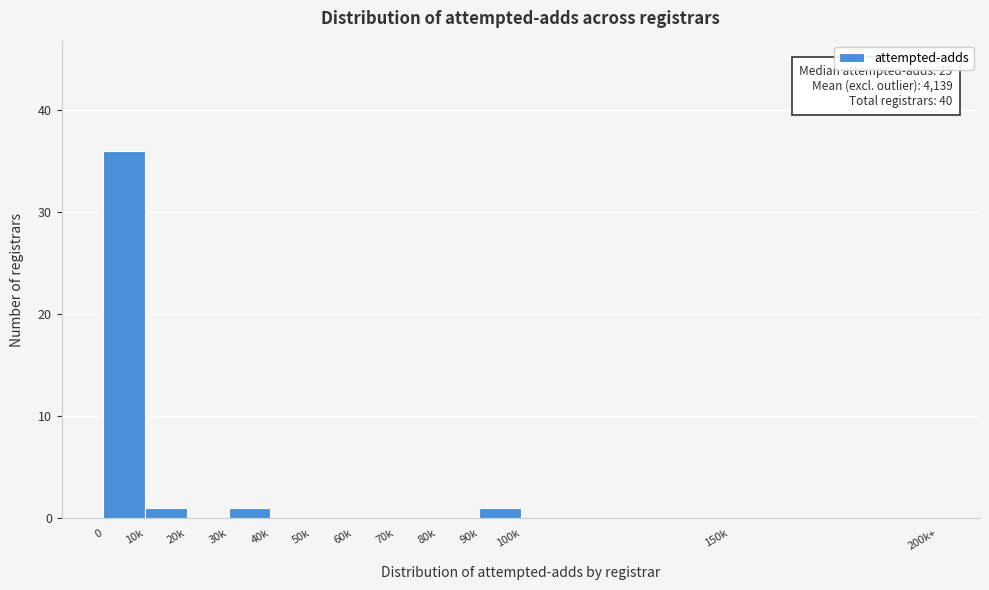

Reading right to left, what are all the values shown in this chart?

150k=0	100k=0	90k=1	80k=0	70k=0	60k=0	50k=0	40k=0	30k=1	20k=0	10k=1	0=36